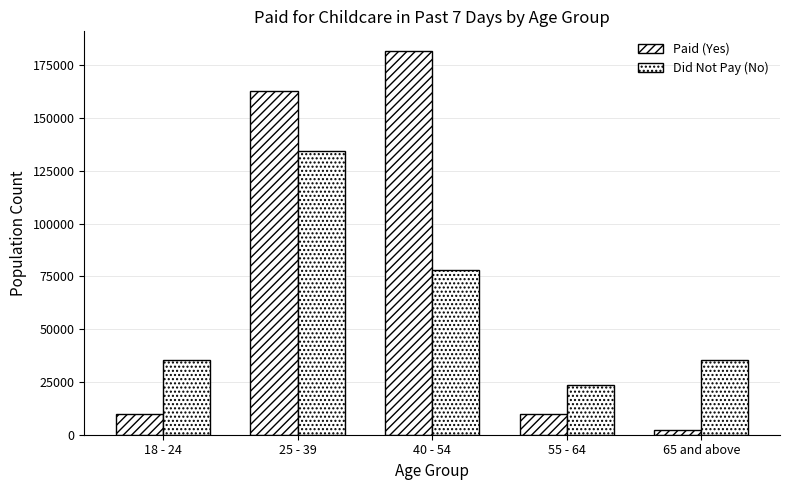

How many distinct data groups are displayed?

2